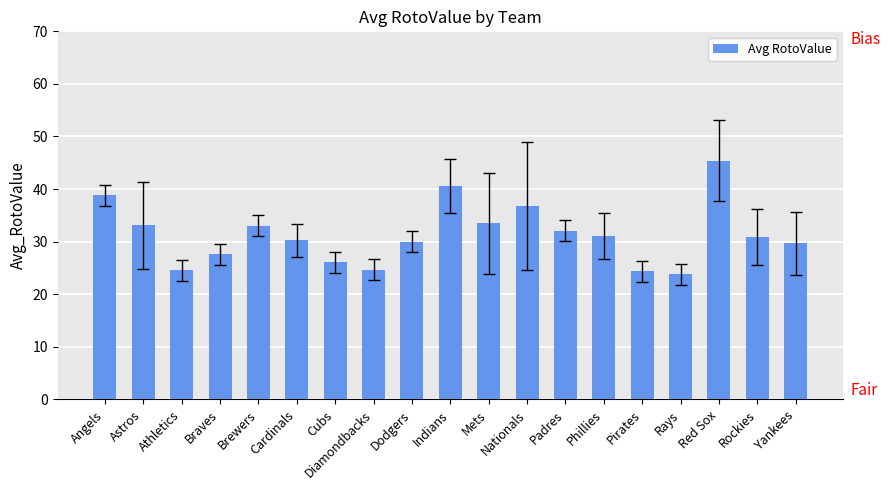

Read the value at Red Sox.

45.4